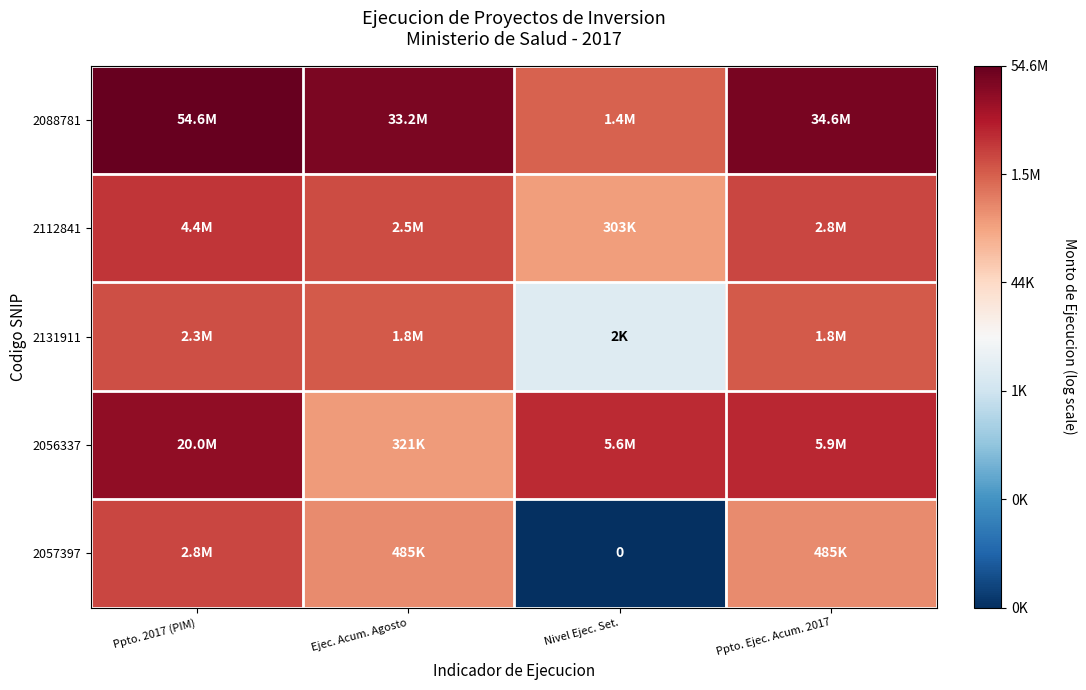

Is the value of 2056337 at Ejec. Acum. Agosto greater than the value of 2131911 at Ejec. Acum. Agosto?

No